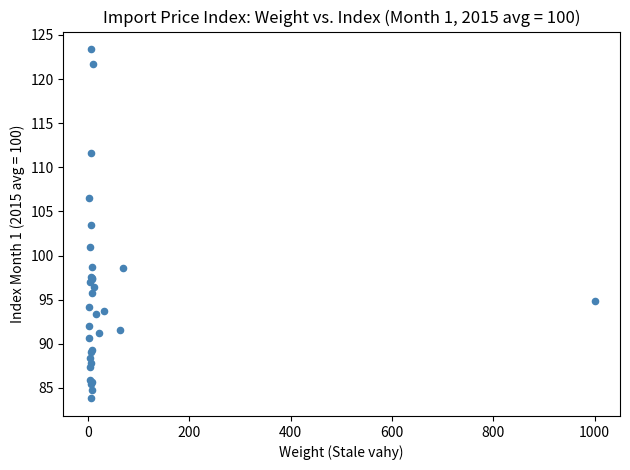

What Y value in the scatter plot is closest to 103?

103.5